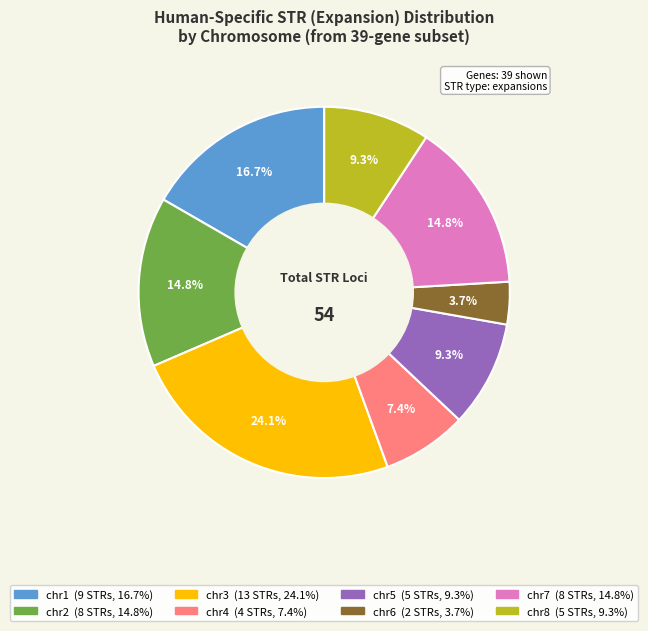

Is there any slice that represents more than half of the pie?

No